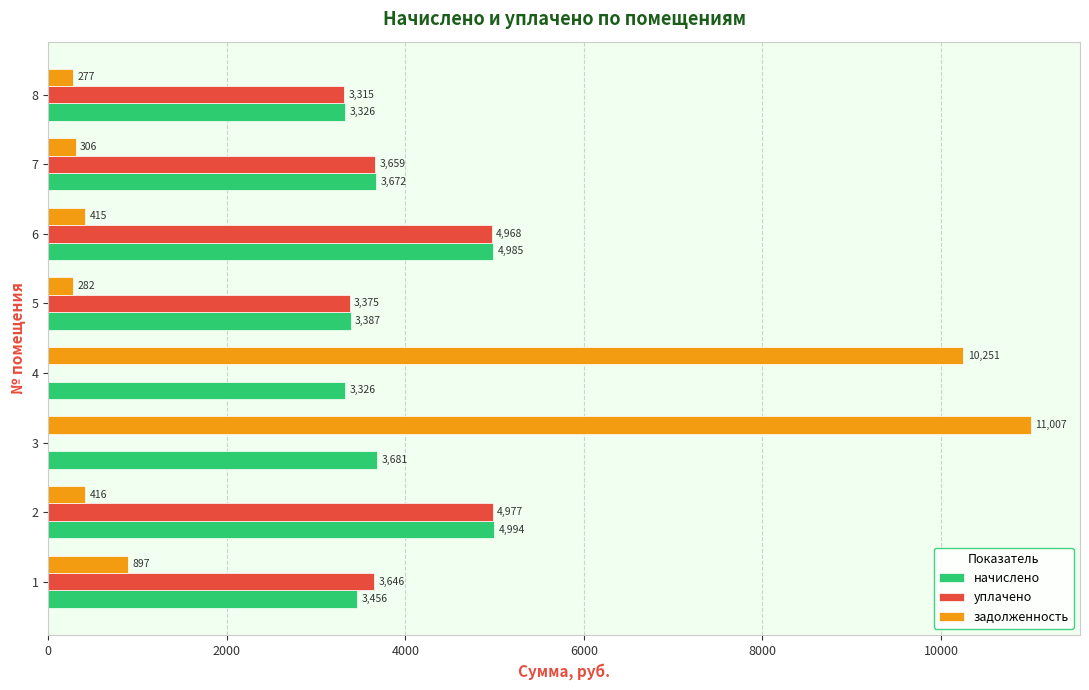

Which category has the highest value across all series?

3